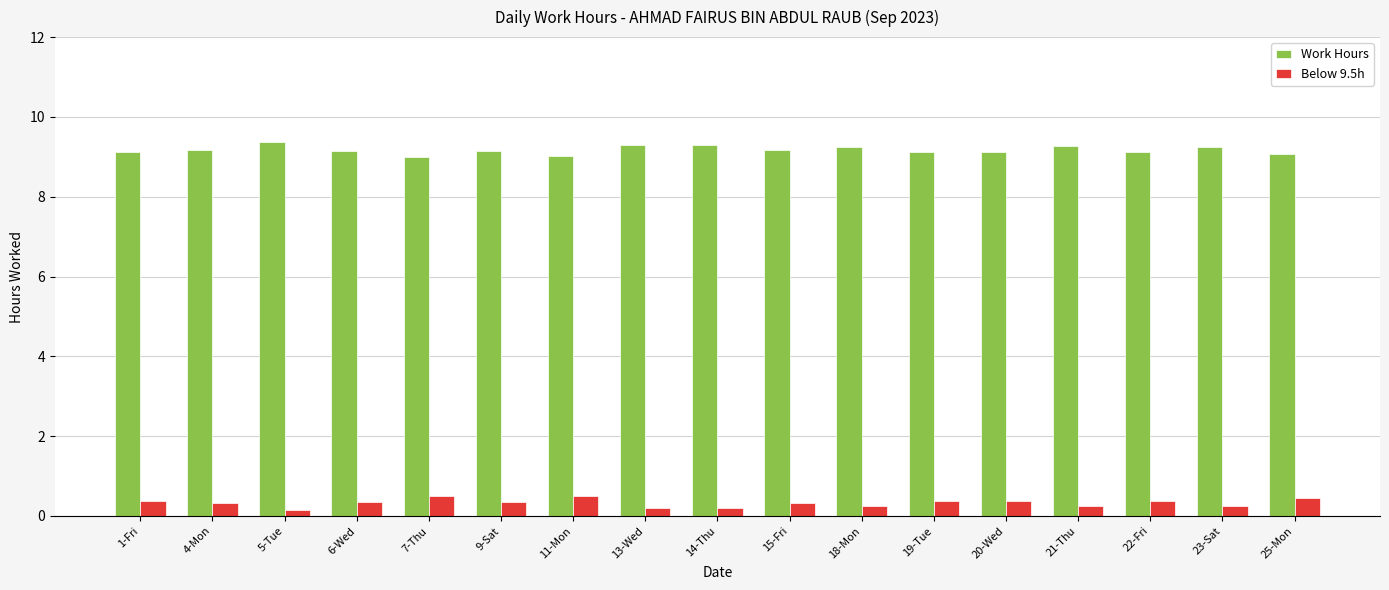

What is the greatest value displayed?

9.4